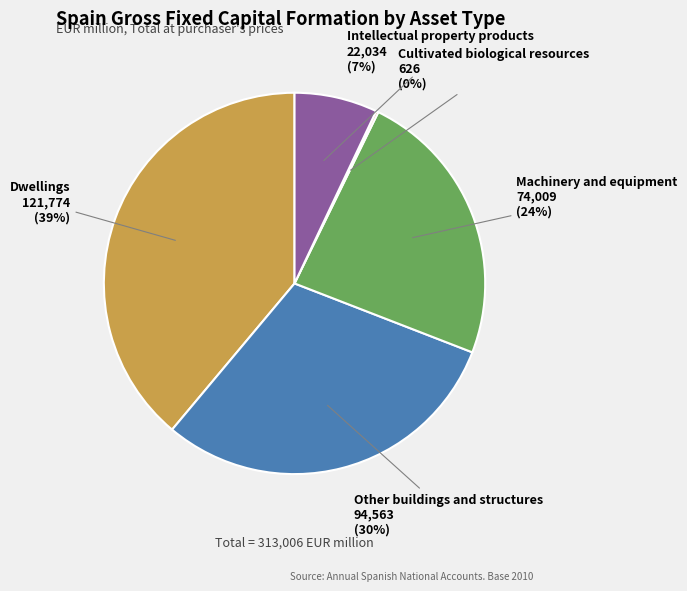

Does Dwellings account for over 50% of the chart?

No